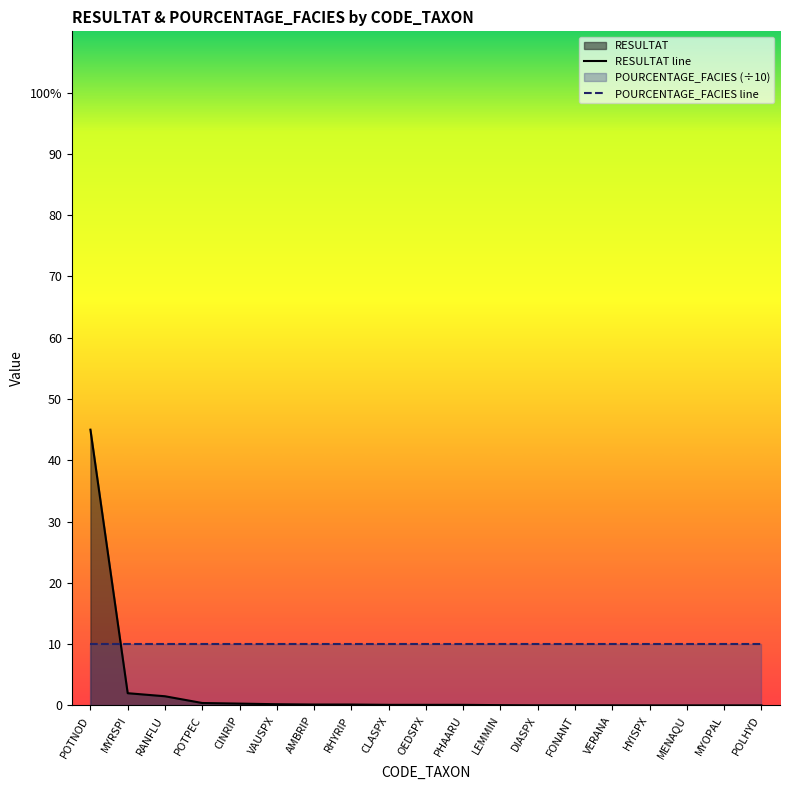

Is it true that POURCENTAGE_FACIES line equals 10.0 at DIASPX?

True